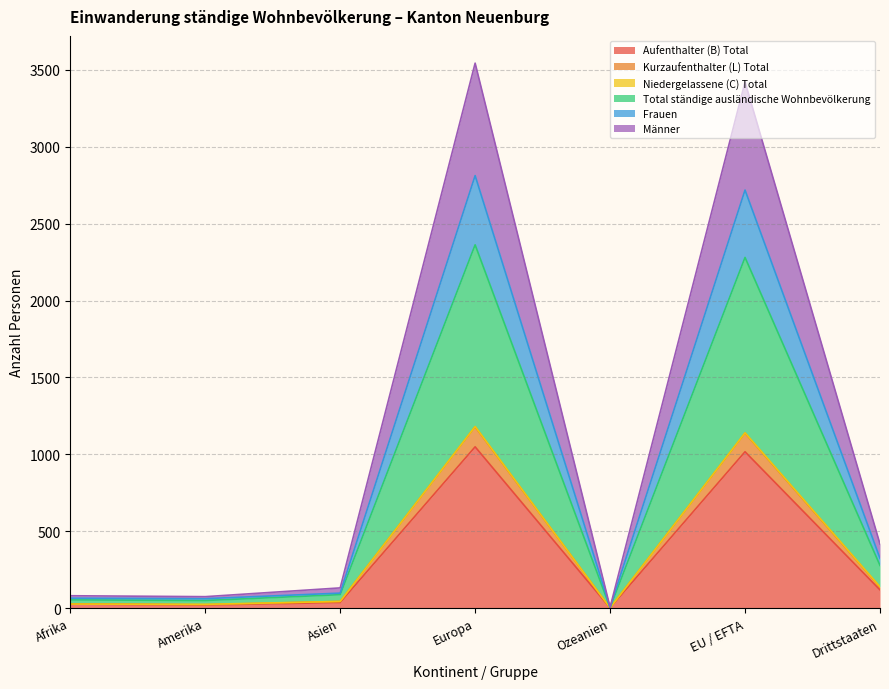

How many categories are shown in the chart?

7